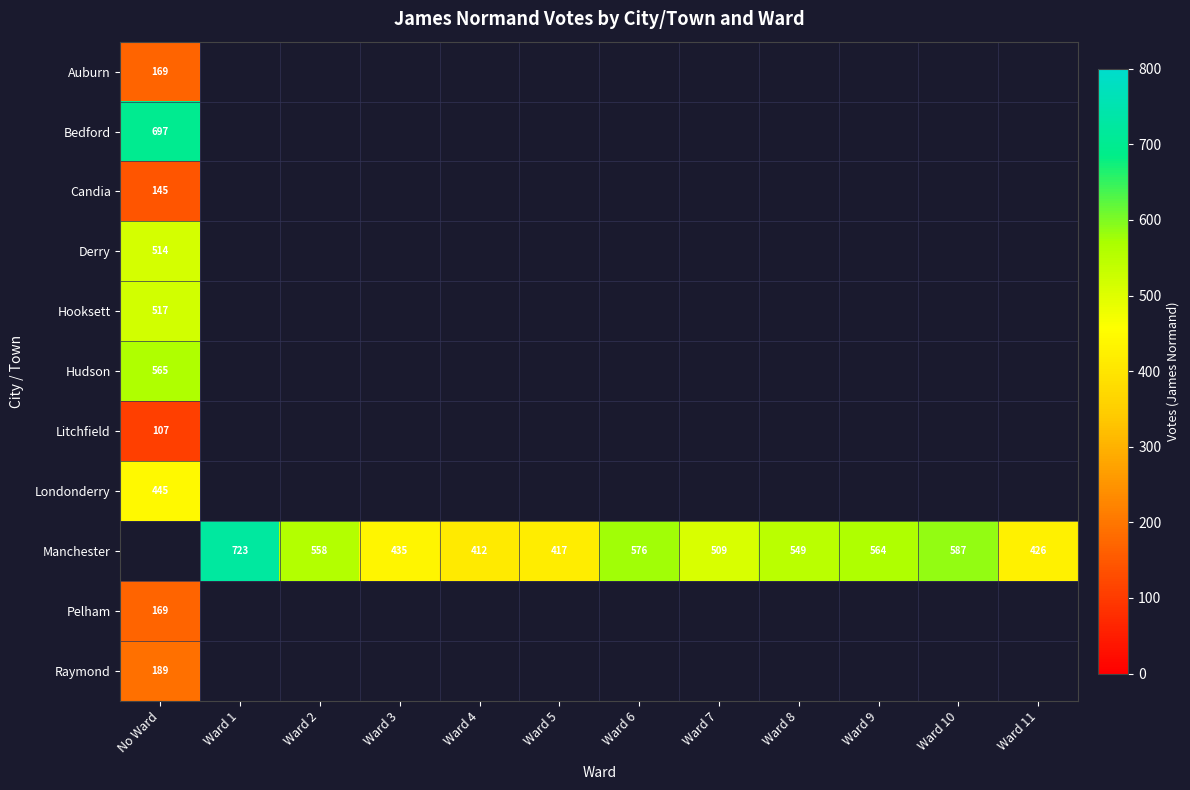

Between Ward 3 and Ward 6, which series saw the biggest shift?

Manchester